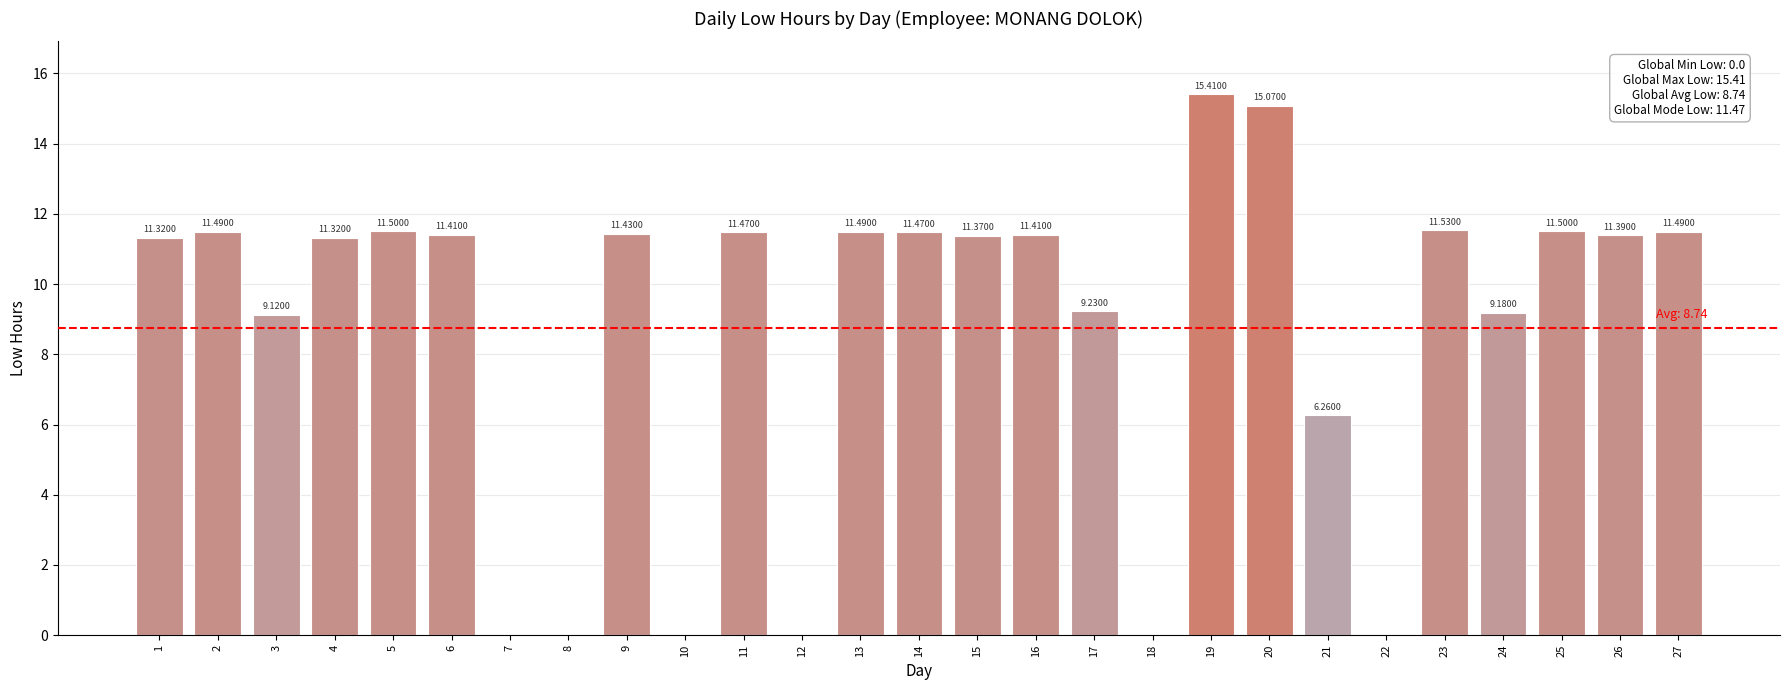

Which label corresponds to the largest value in the chart?

19